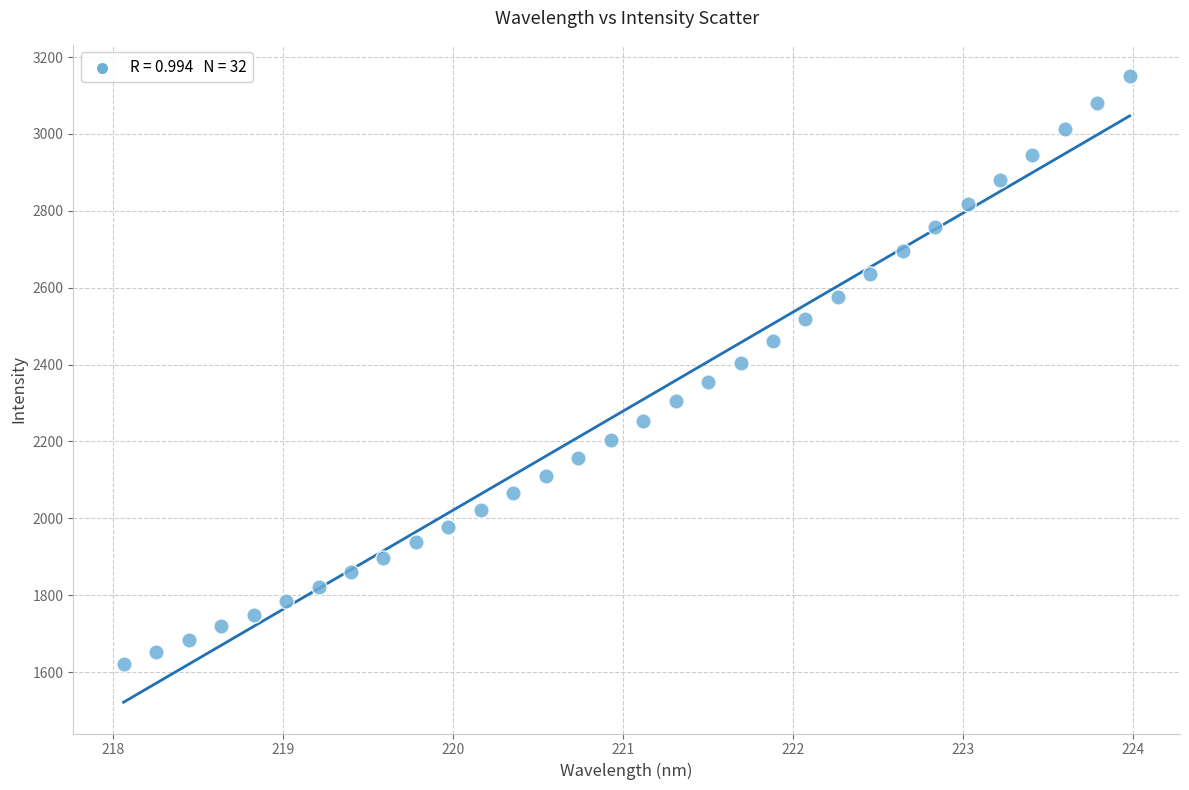

What is the range of X values (max minus min)?

5.9